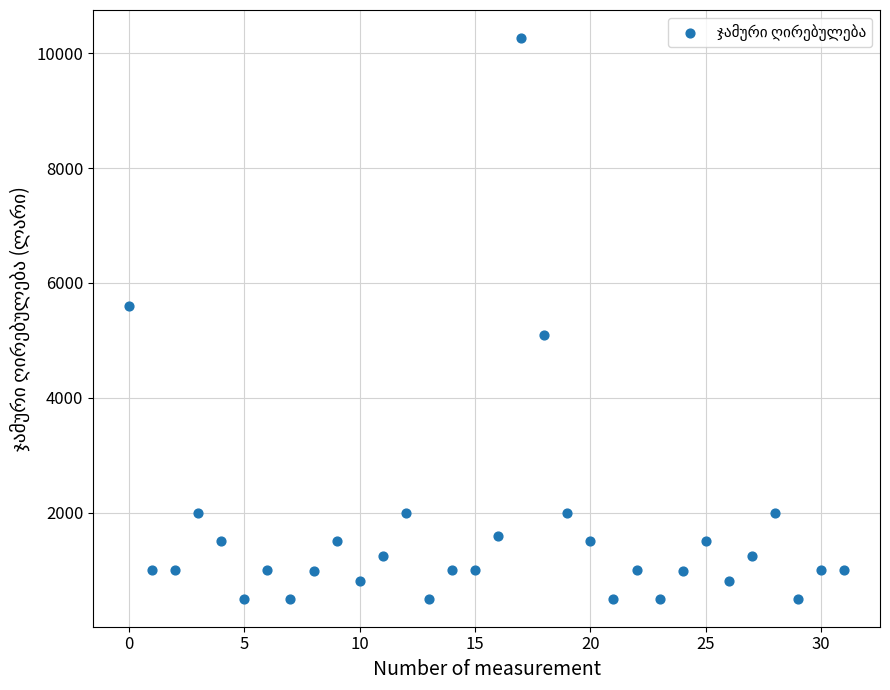

What is the range of Y values (max minus min)?

9765.3